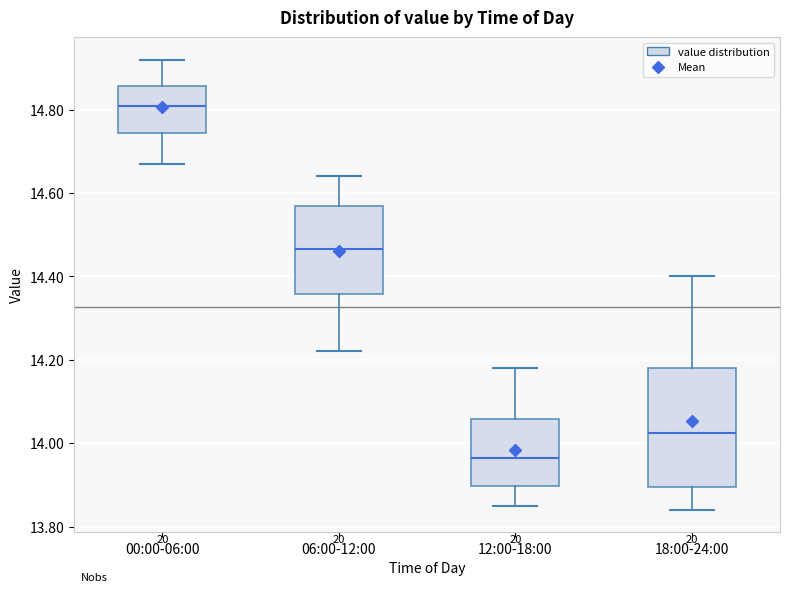

Which box is the tallest, from its lower edge to its upper edge?

18:00-24:00